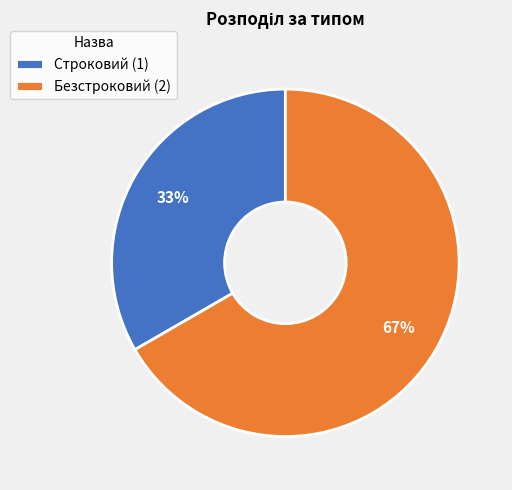

Is there a majority slice in this chart?

Yes